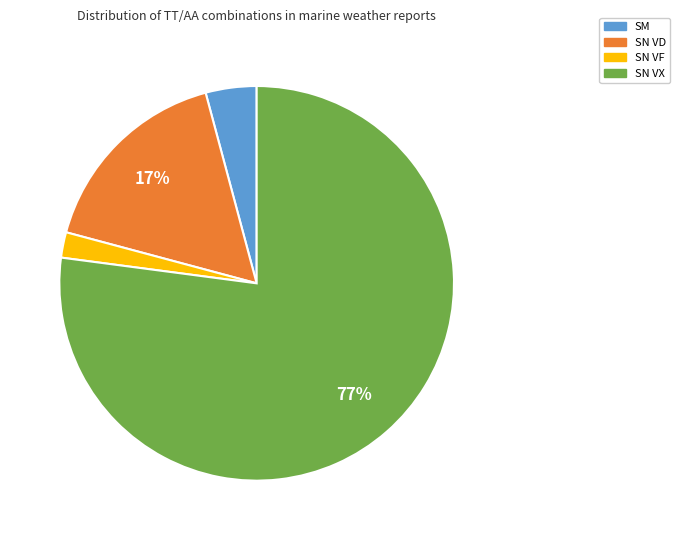

Which category has the smallest portion of the pie?

SN VF